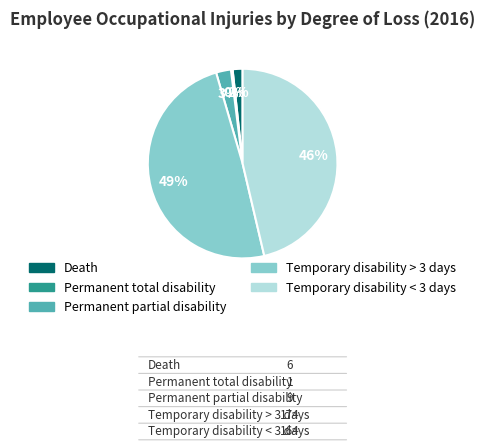

Is the sum of Permanent partial disability and Death greater than half?

No